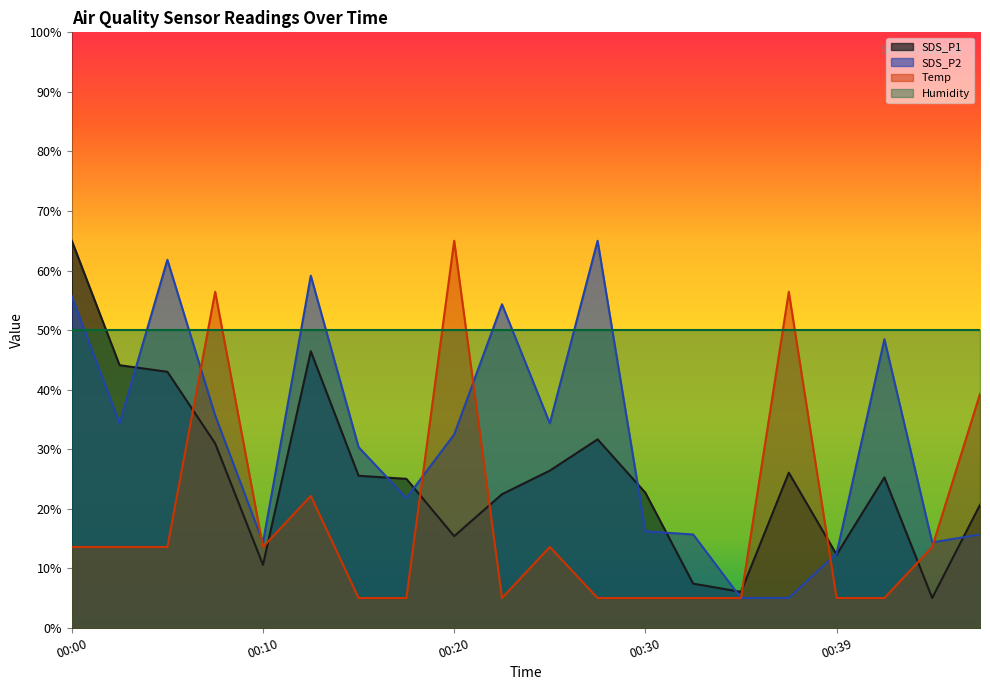

What is the average value of the Temp series?

18.3